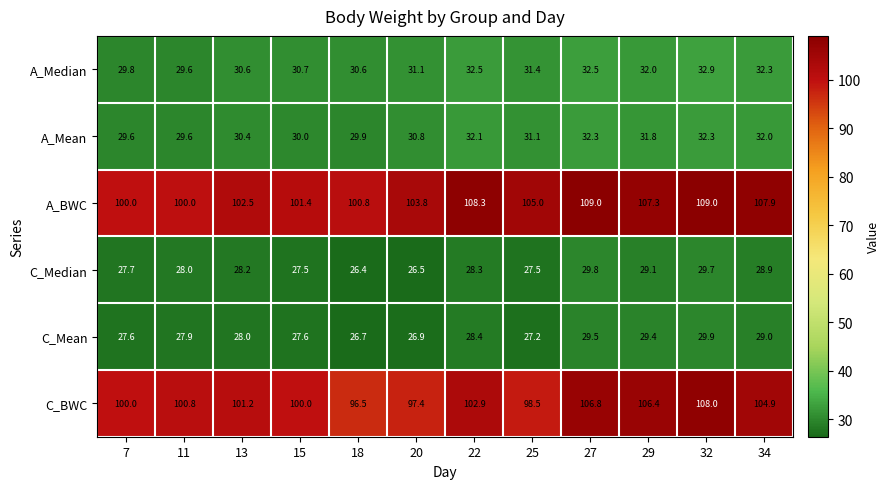

What is the difference between the maximum and minimum values in the A_Mean series?

2.7